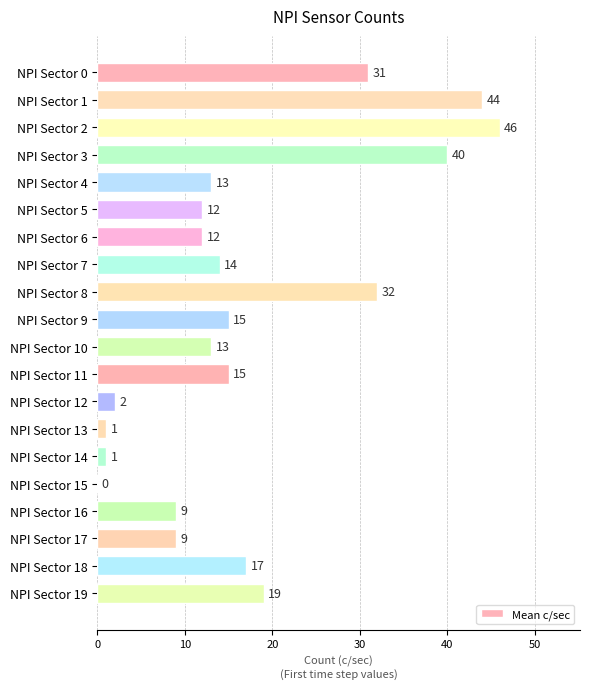

What is the ratio of the value at NPI Sector 2 to the value at NPI Sector 12?

23.0